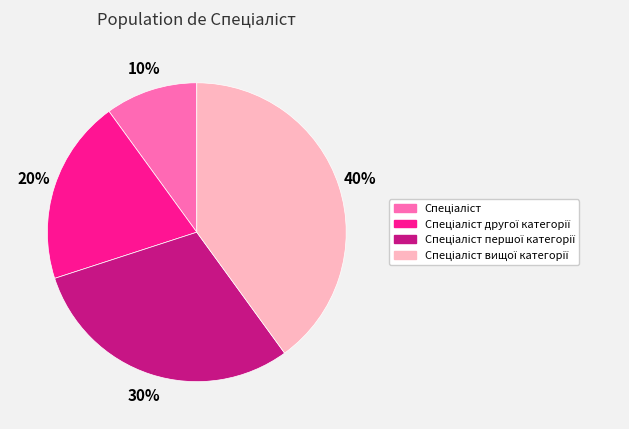

Is there a majority slice in this chart?

No